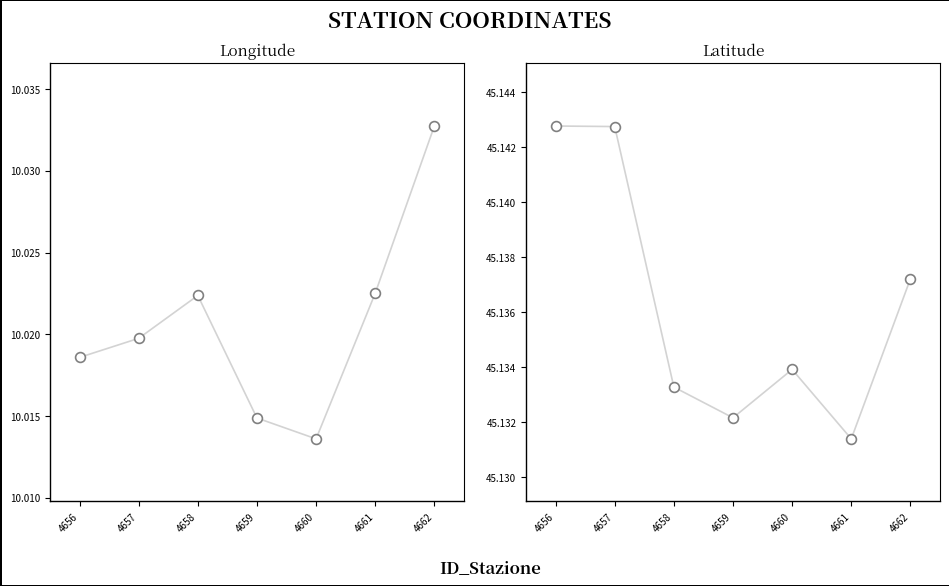

Which series contains the highest Y value?

Latitude